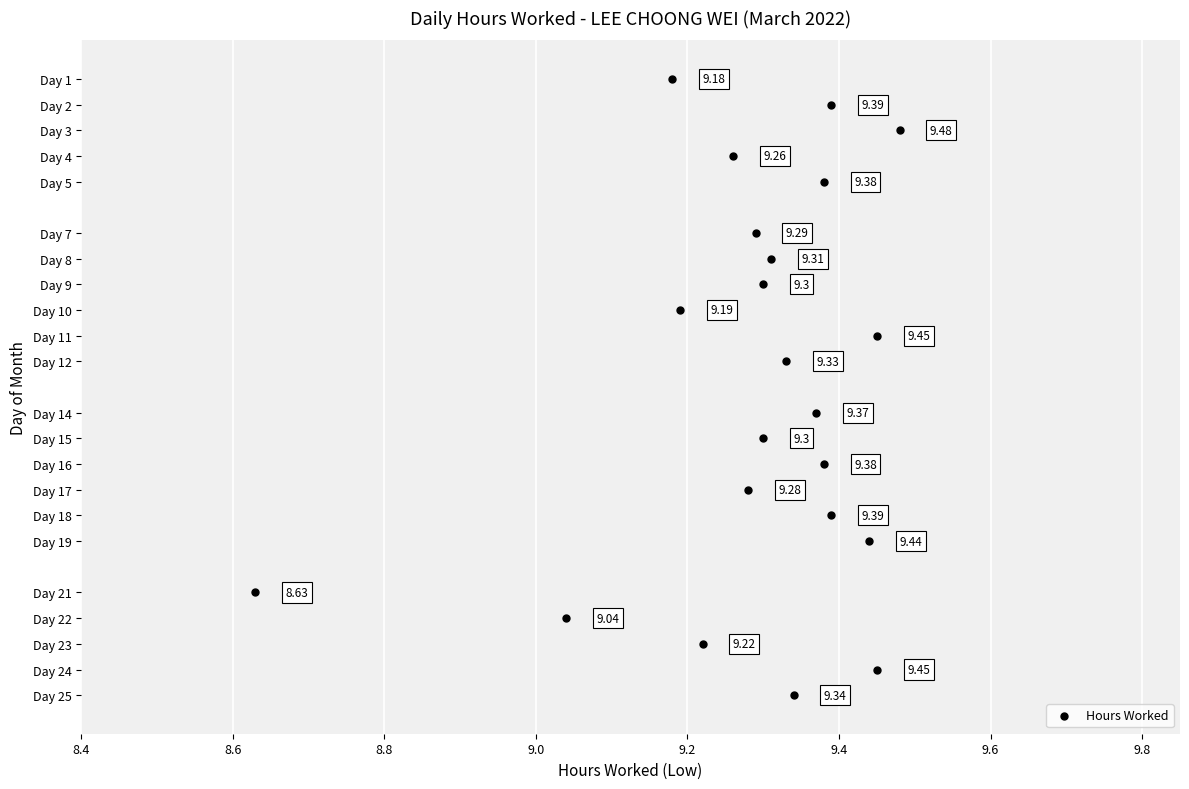

What is the range of Y values (max minus min)?

24